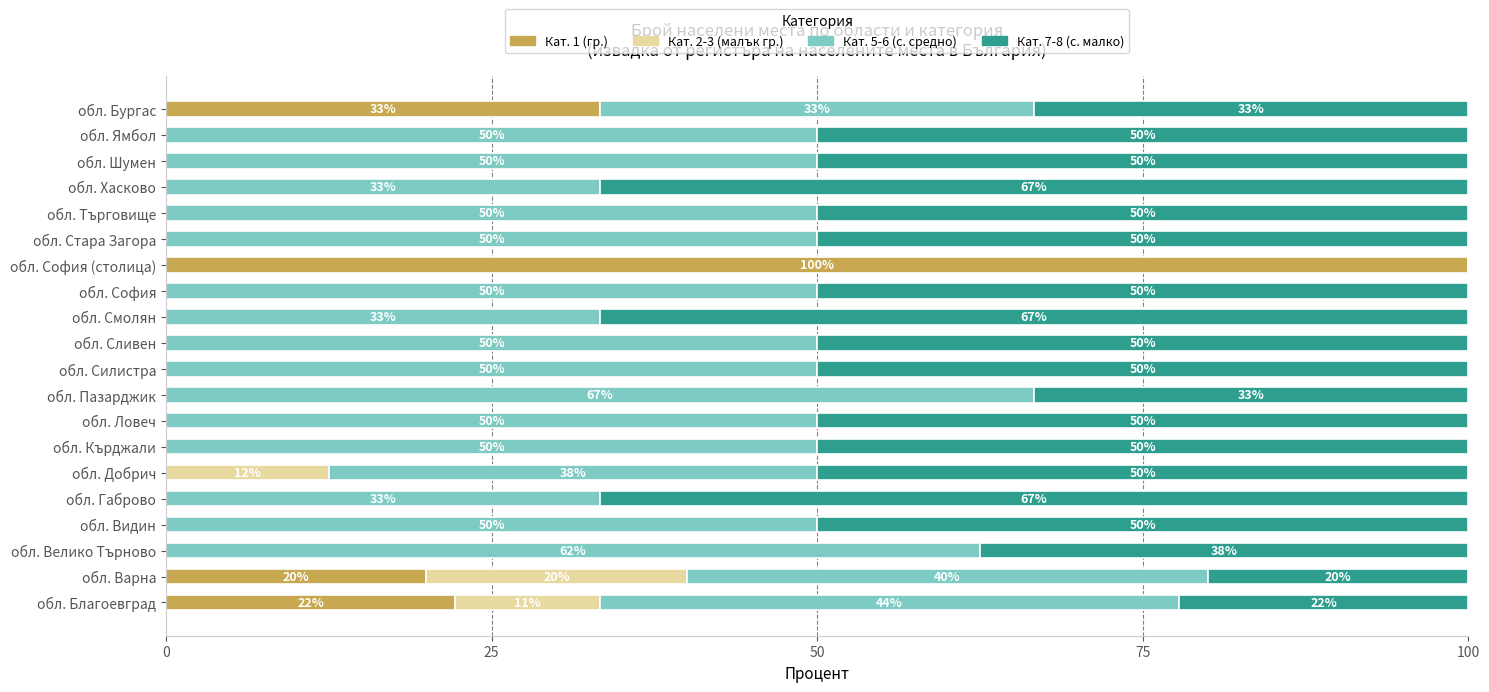

What is the total value across all series at обл. Габрово?

100.0